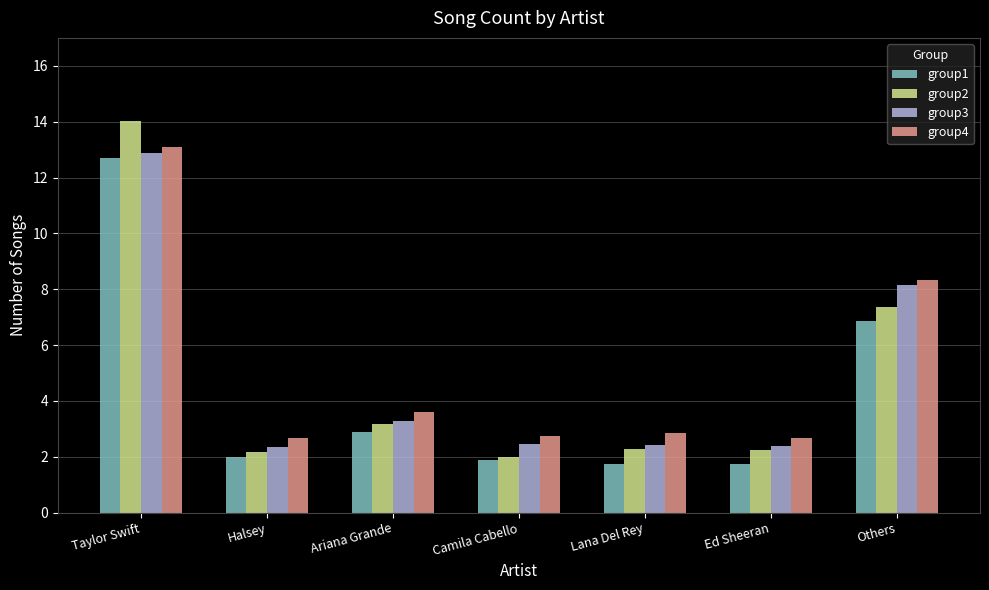

What is the sum of all group3 values?

33.9